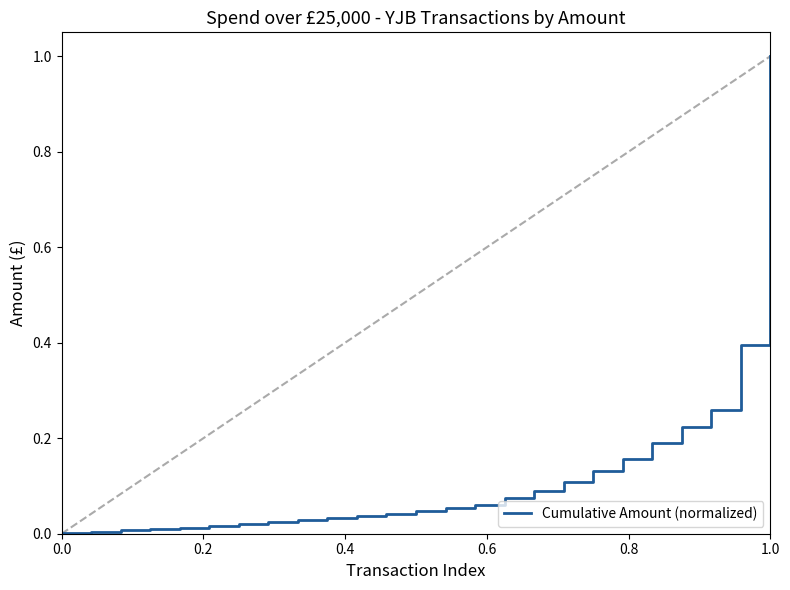

What is the difference between the maximum and minimum values?

1.0